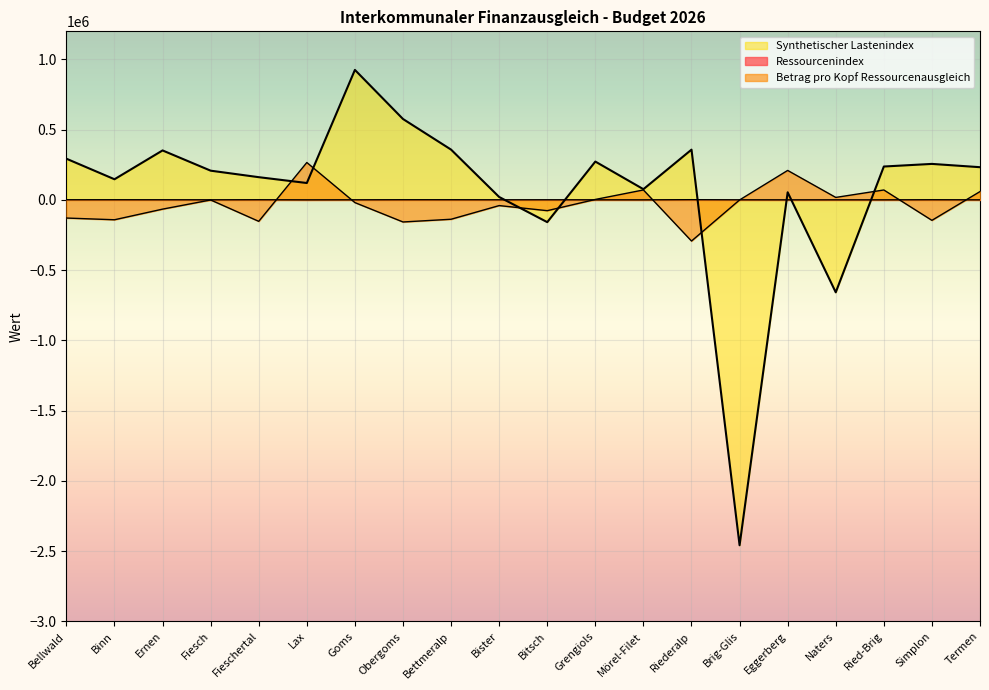

The value of Synthetischer Lastenindex at Naters is -912405.7. True or false?

False